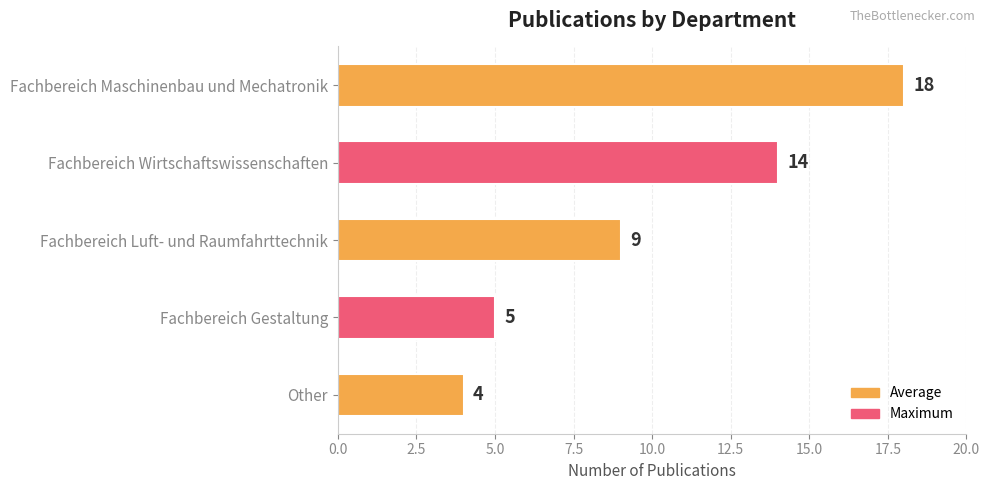

Between Fachbereich Maschinenbau und Mechatronik and Fachbereich Wirtschaftswissenschaften, which is larger?

Fachbereich Maschinenbau und Mechatronik